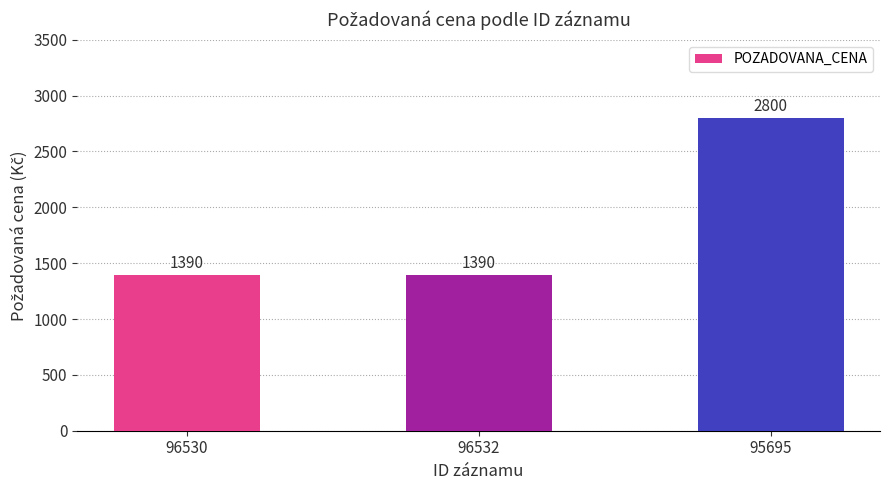

Which has a higher value, 95695 or 96530?

95695